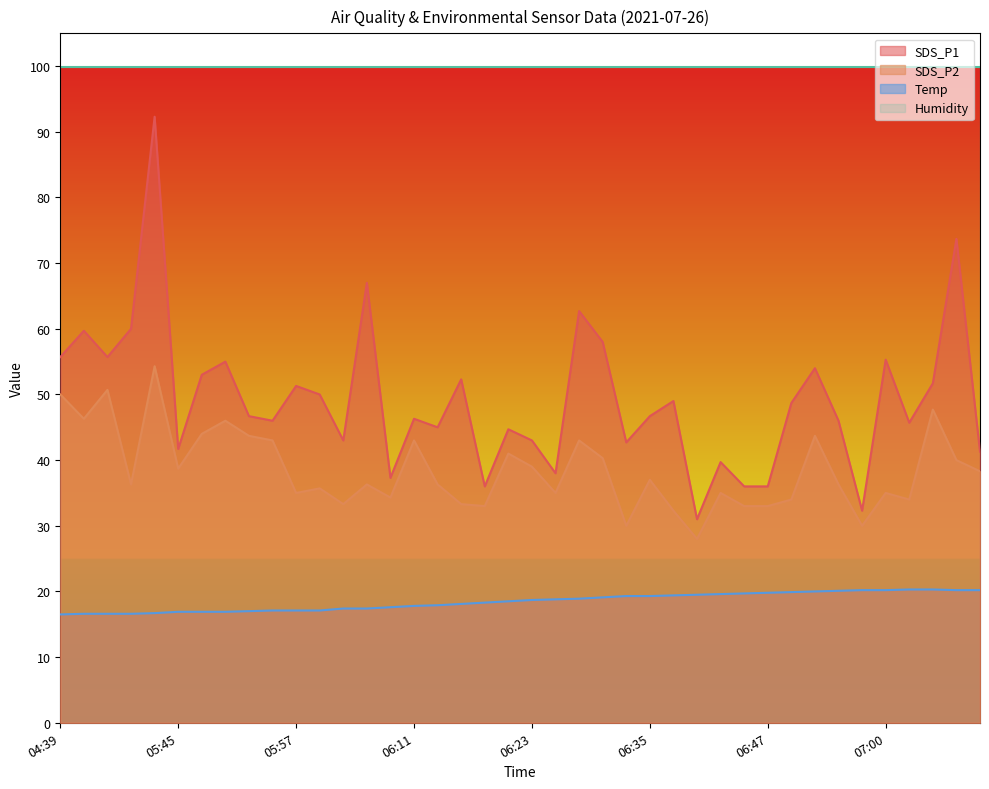

True or false: SDS_P2 and SDS_P1 intersect in this chart.

False